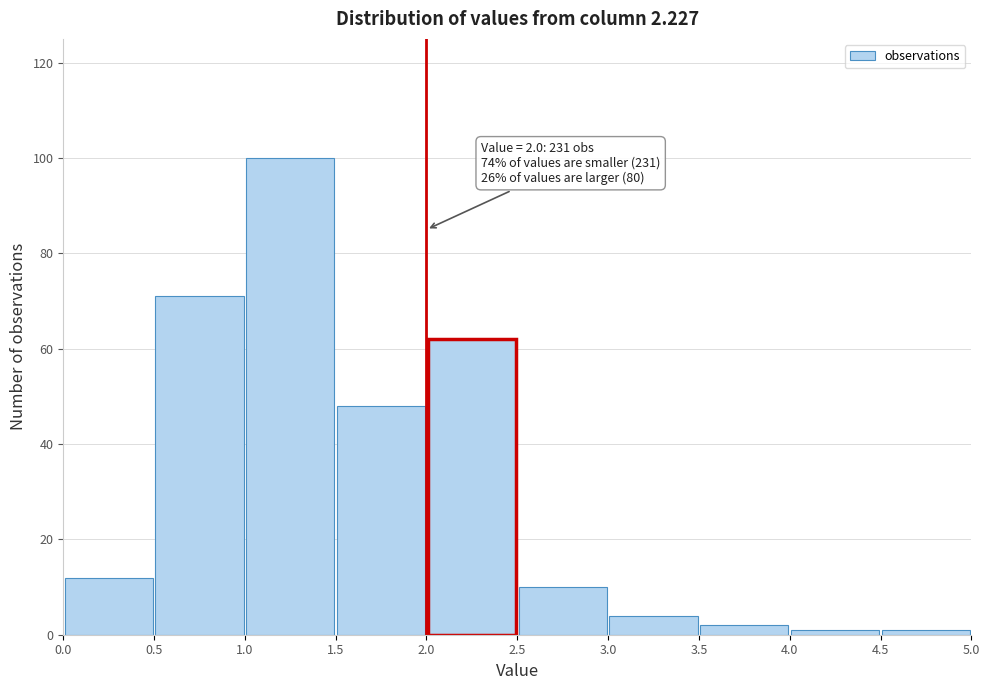

Which range on the x-axis has the tallest bar?

1.0 to 1.5